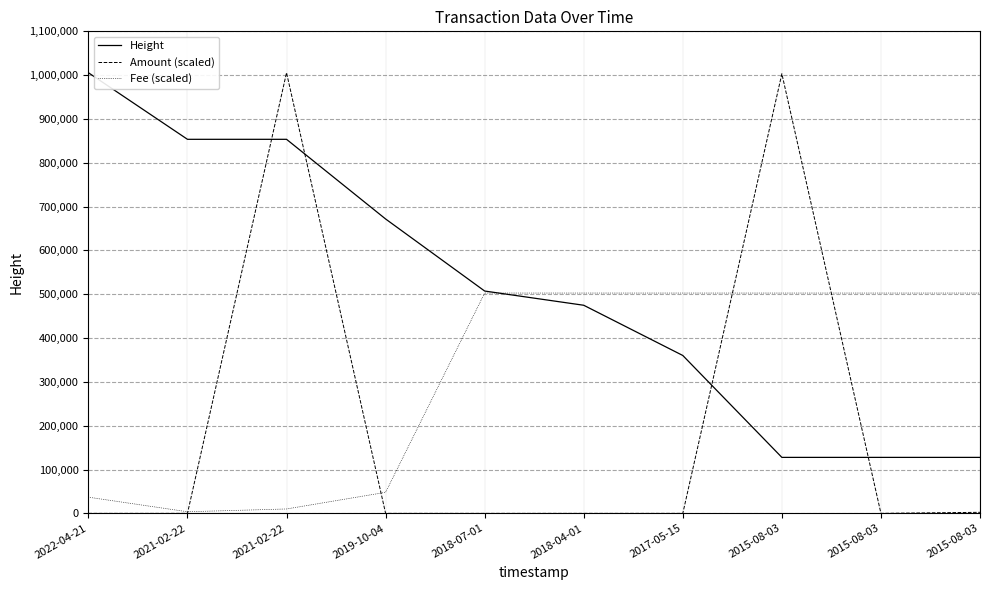

Is the value of Amount (scaled) at 2022-04-21 greater than the value of Height at 2015-08-03?

No